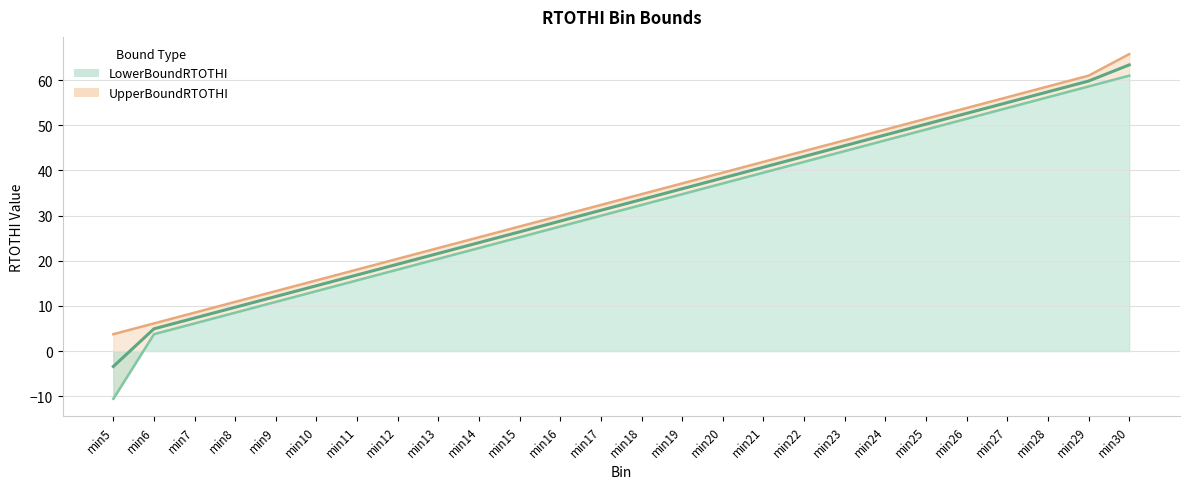

True or false: LowerBoundRTOTHI has more than 0 interior local peaks.

False